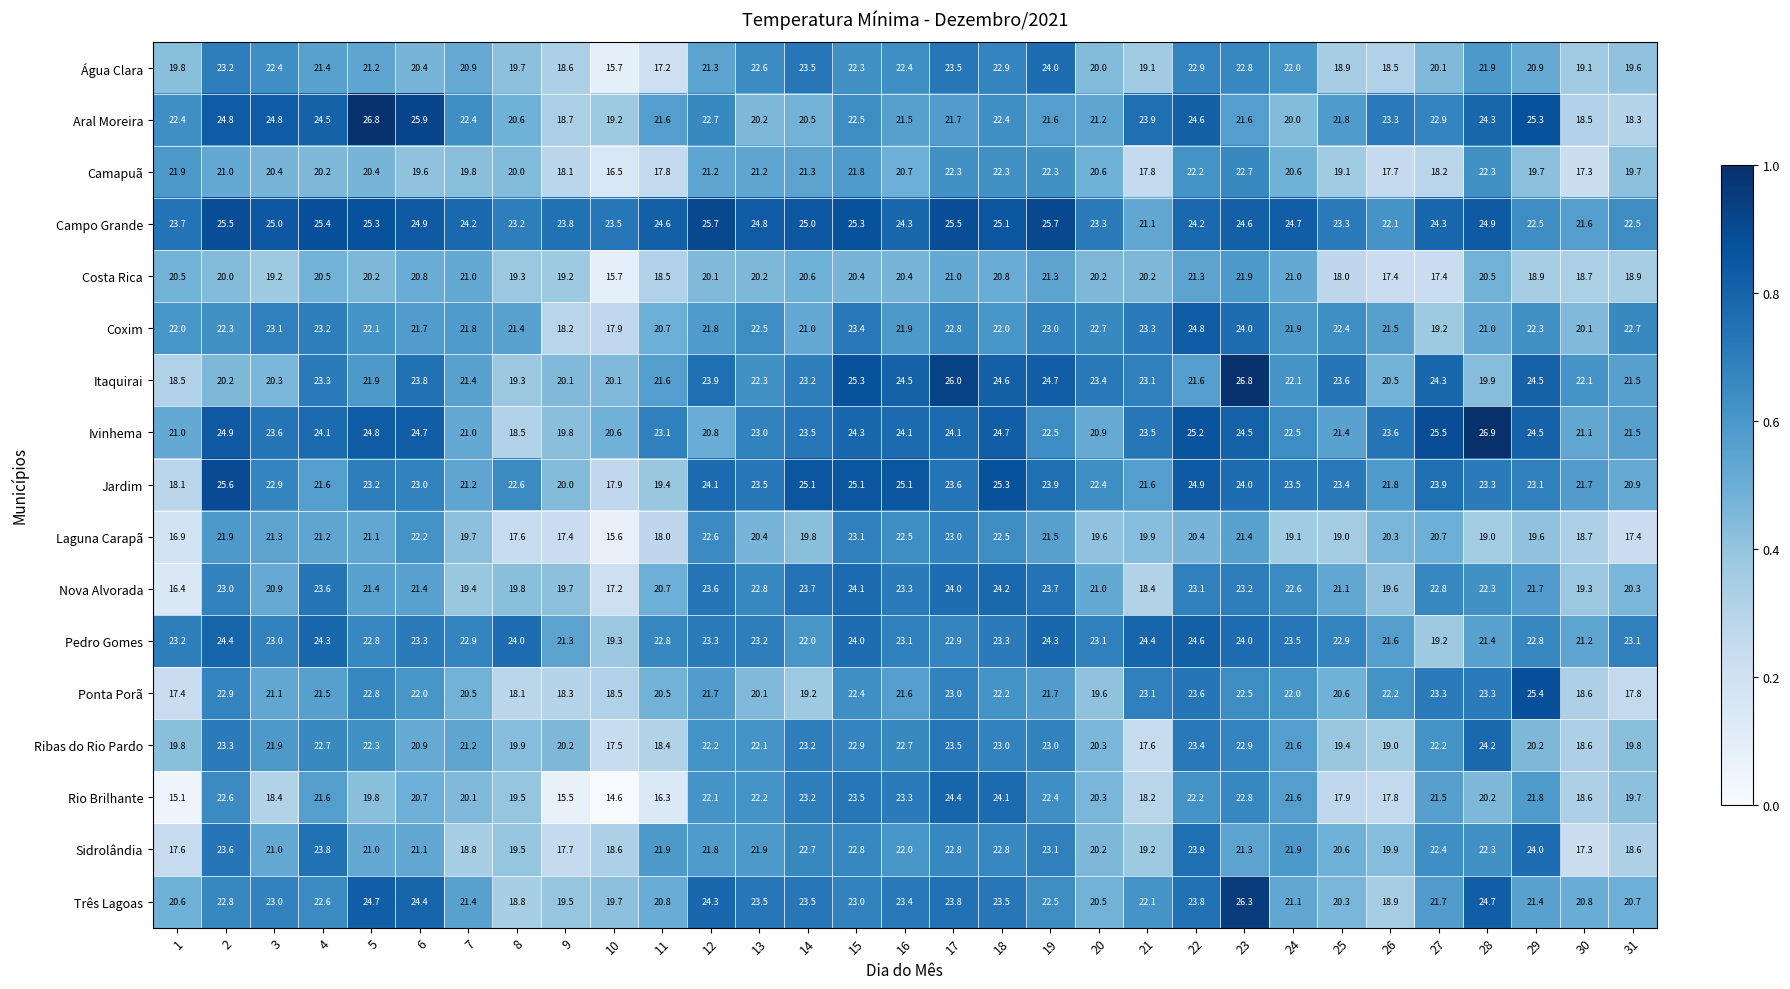

Which label corresponds to the smallest value in the chart?

10